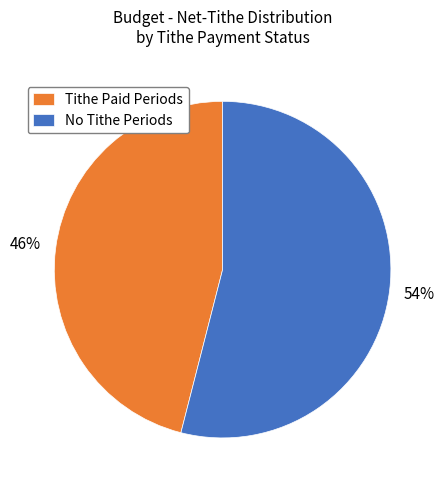

How many segments does this pie chart have?

2